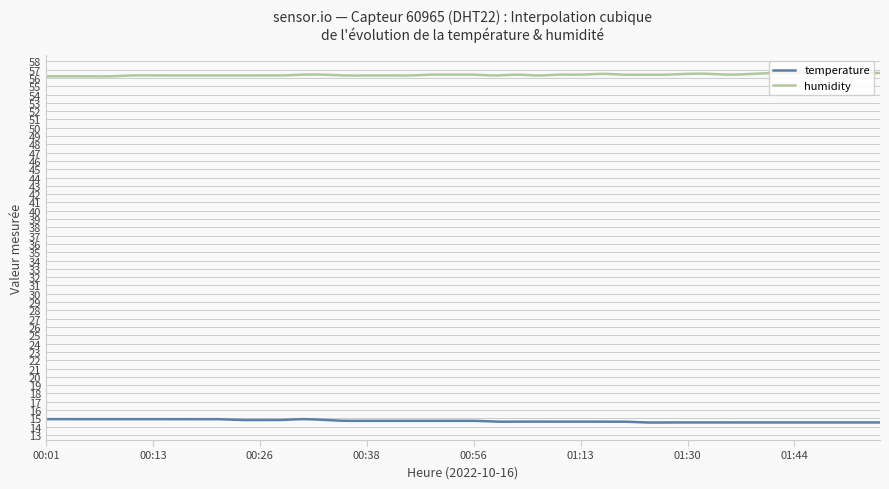

What is the greatest value displayed?

56.6